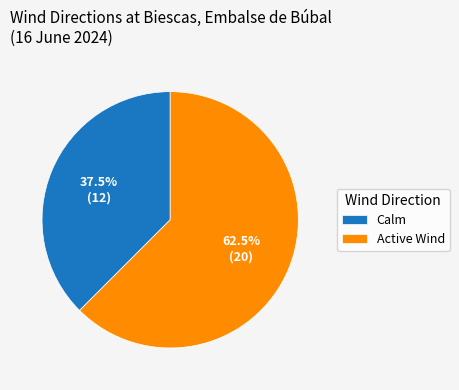

What percentage is NOT represented by Calm?

62.5%